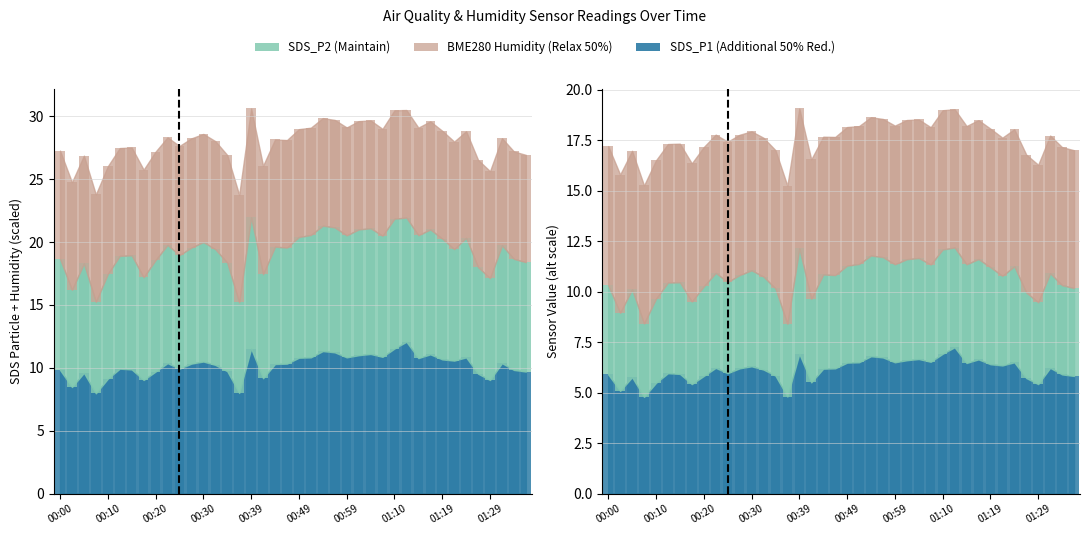

Count the number of data series in this chart.

3